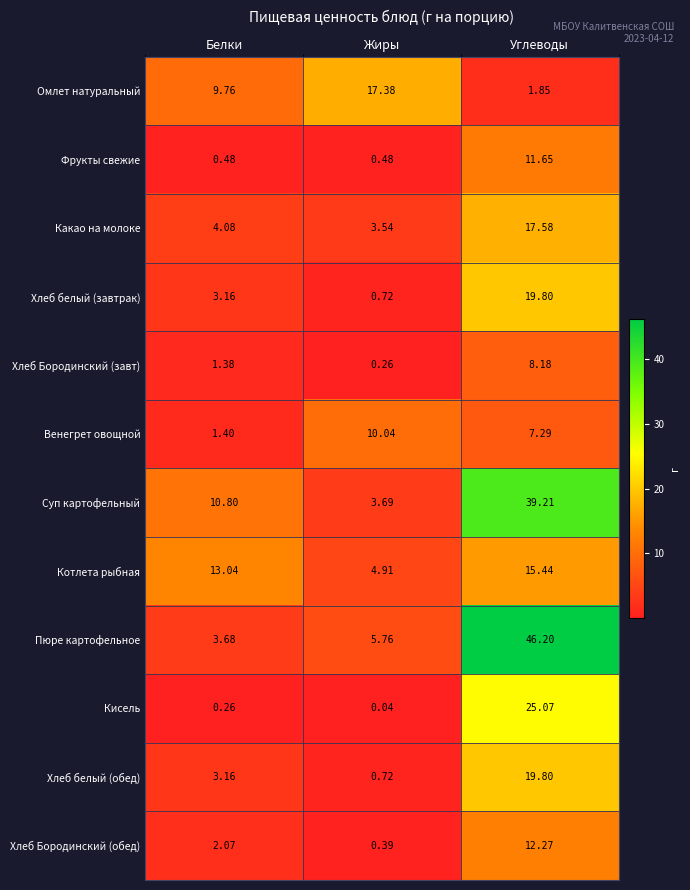

Rank the categories by Суп картофельный value from lowest to highest.

Жиры, Белки, Углеводы